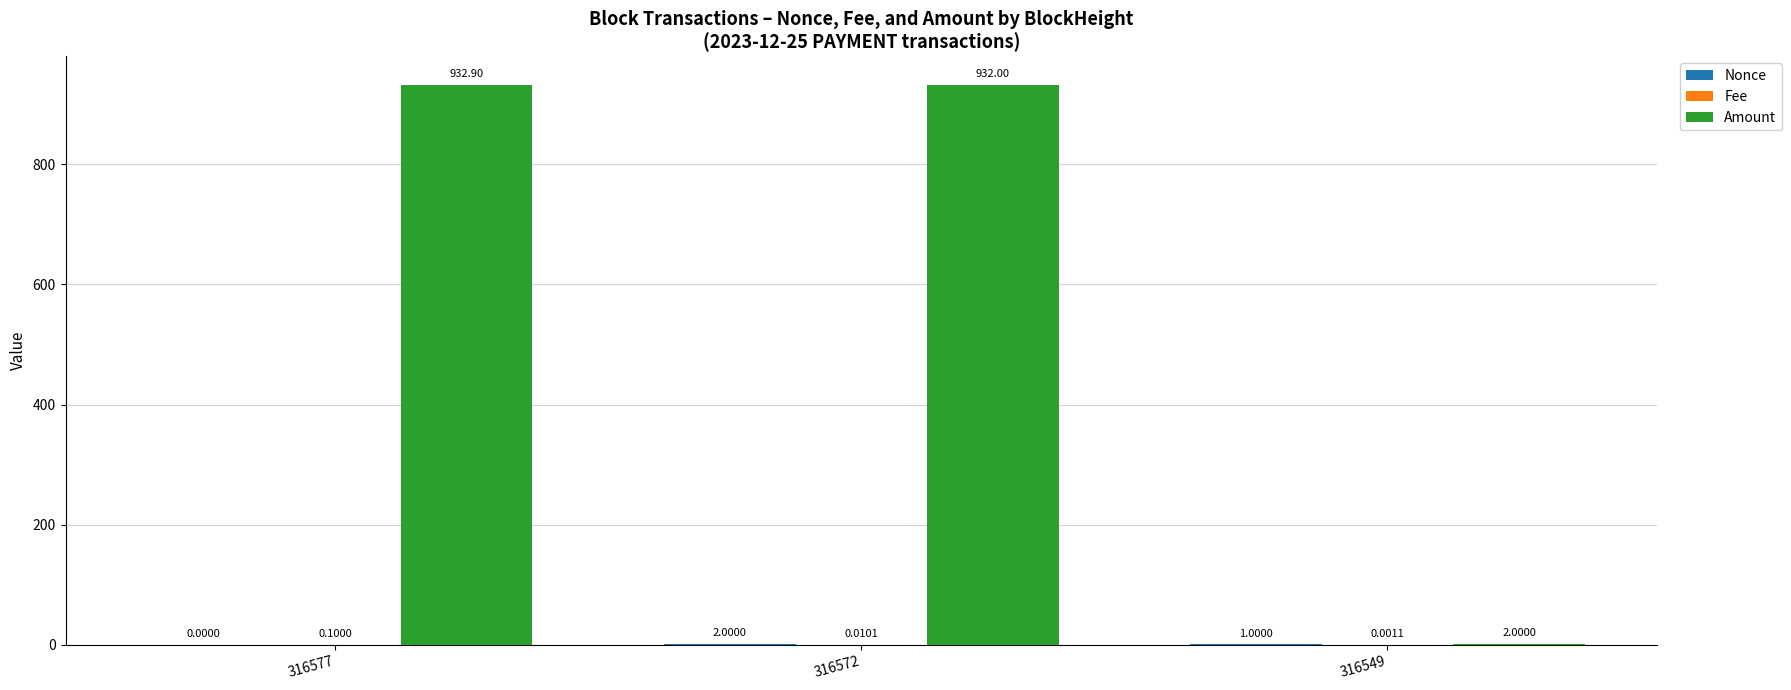

Between 316572 and 316549, which series saw the biggest shift?

Amount